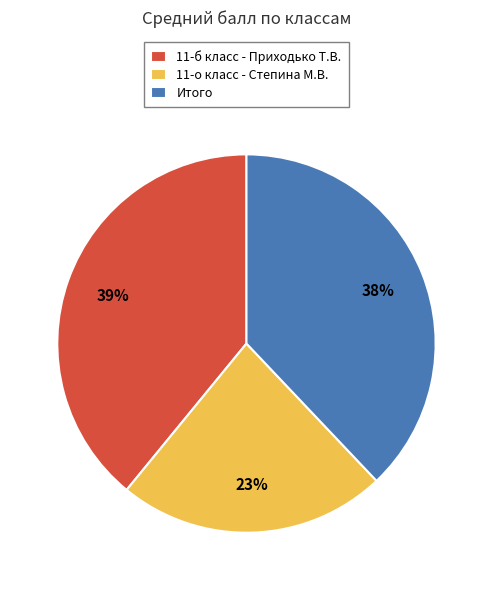

What percentage is the 11-б класс - Приходько Т.В. slice, to the nearest percent?

39%